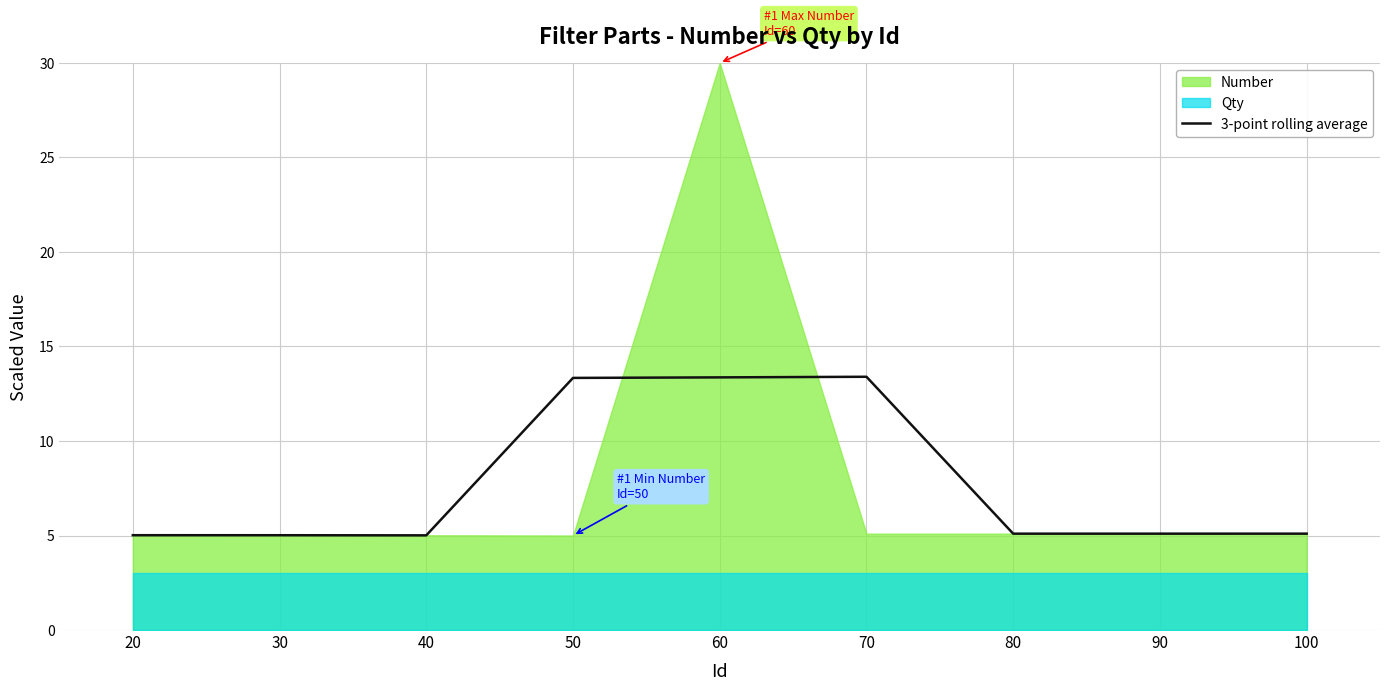

How many lines are shown in the chart?

1